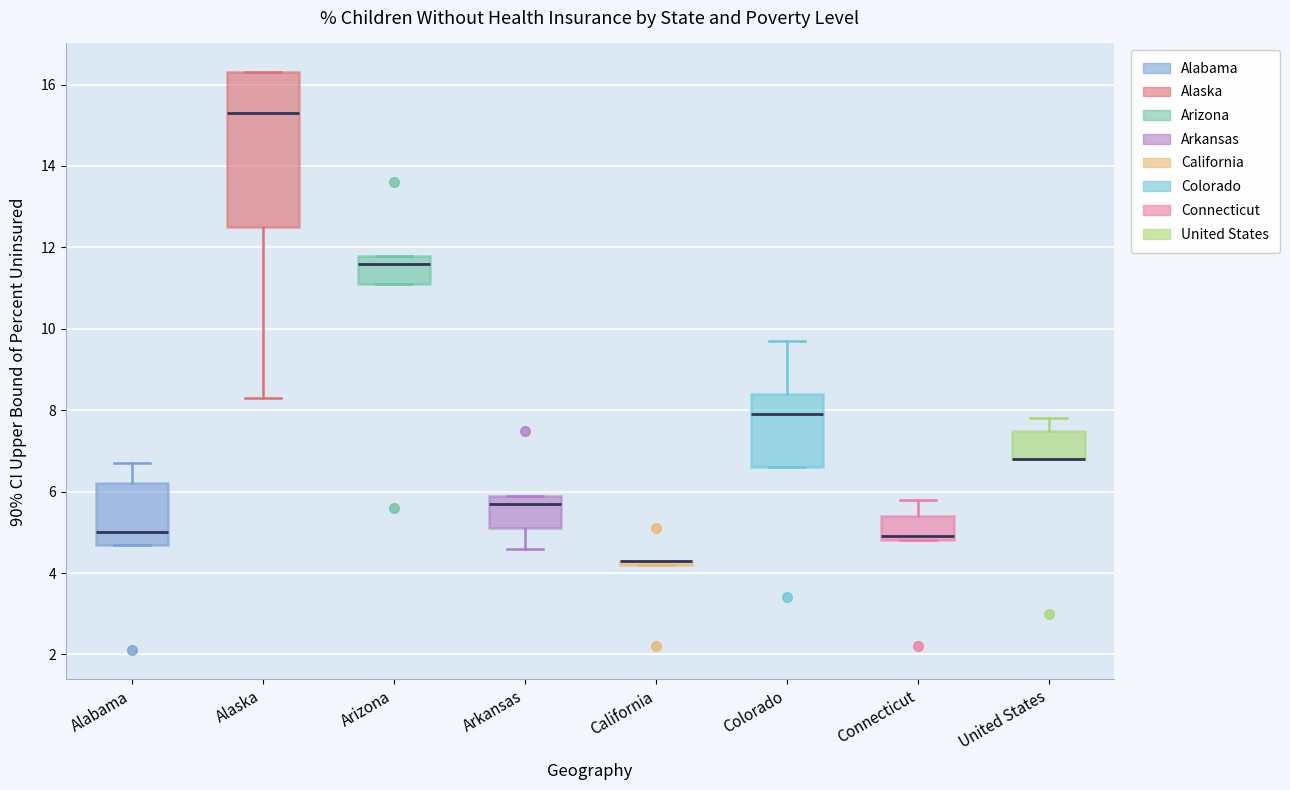

Where does the median line of the box for Alabama sit on the y-axis? The values are not printed on the chart, so give them approximately, as read against the axis.

5.0